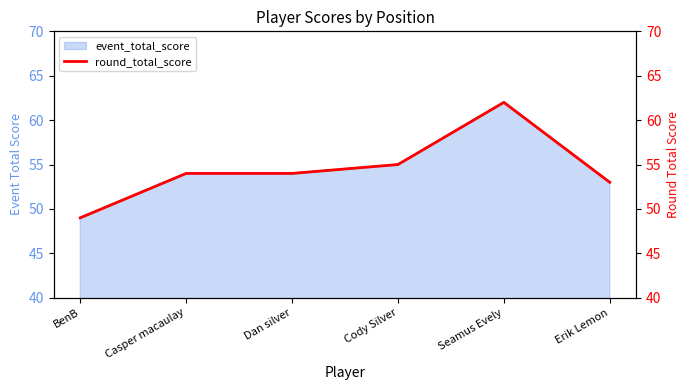

Is it true that the value at BenB is 49?

True